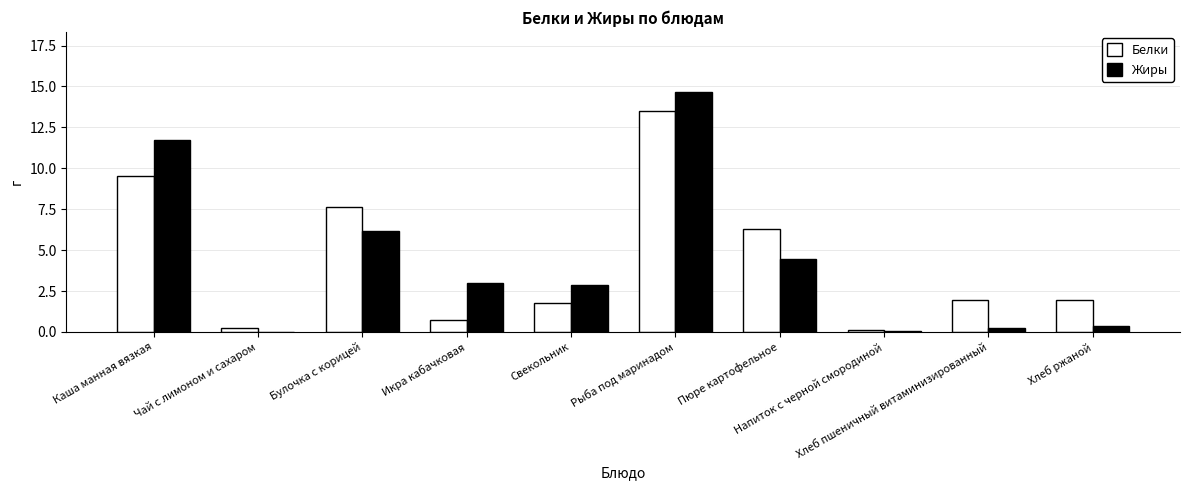

What is the highest value of the Белки series?

13.5